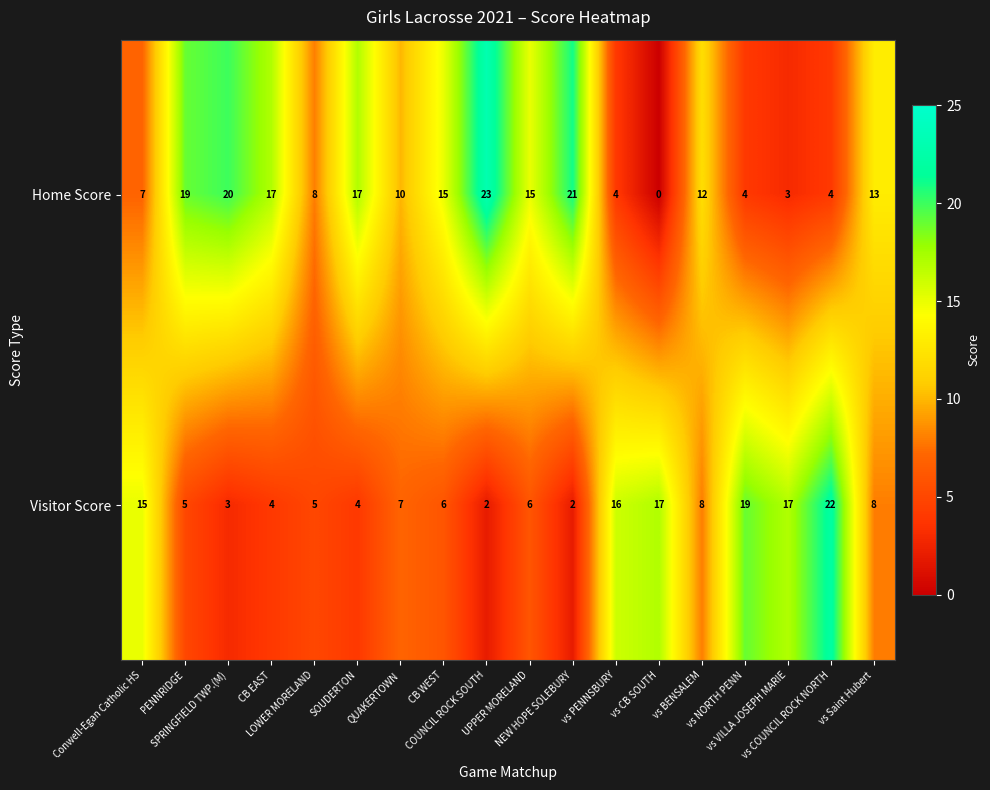

Which series has the largest range (max minus min)?

Home Score